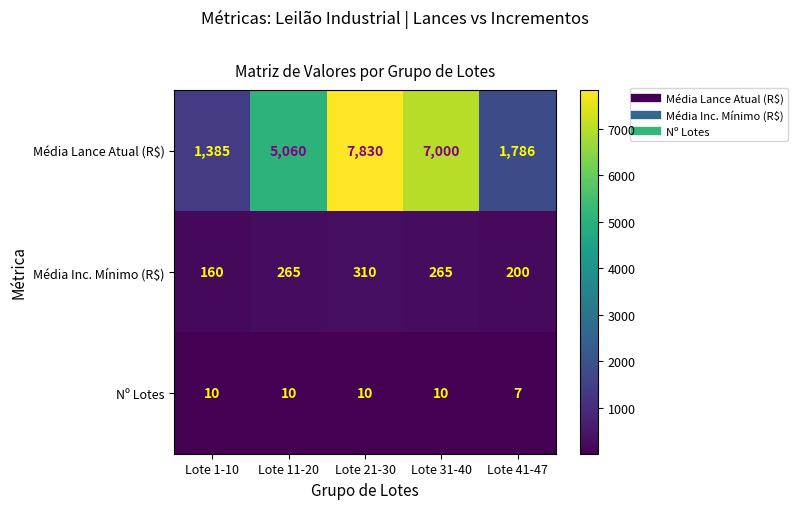

What is the difference between the second highest and minimum values in the Média Lance Atual (R$) series?

5615